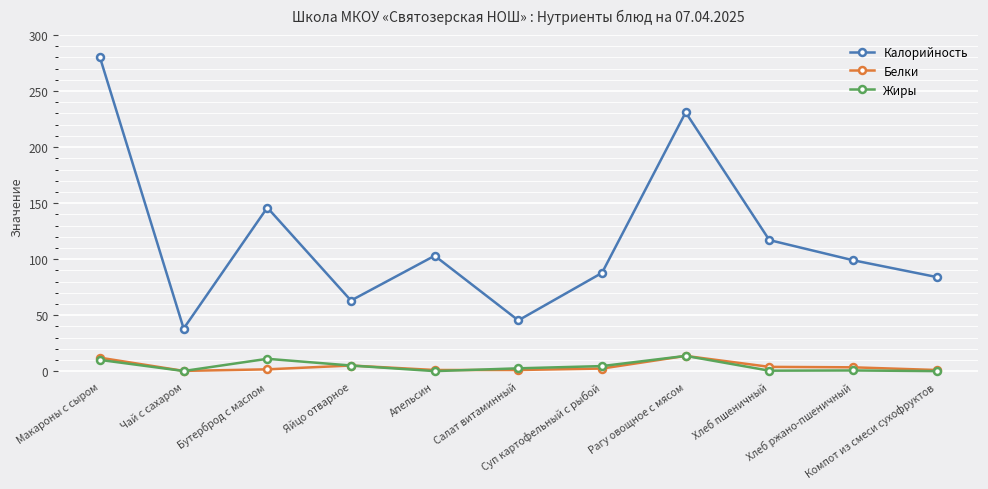

What are all the series names shown in the legend?

Калорийность, Белки, Жиры